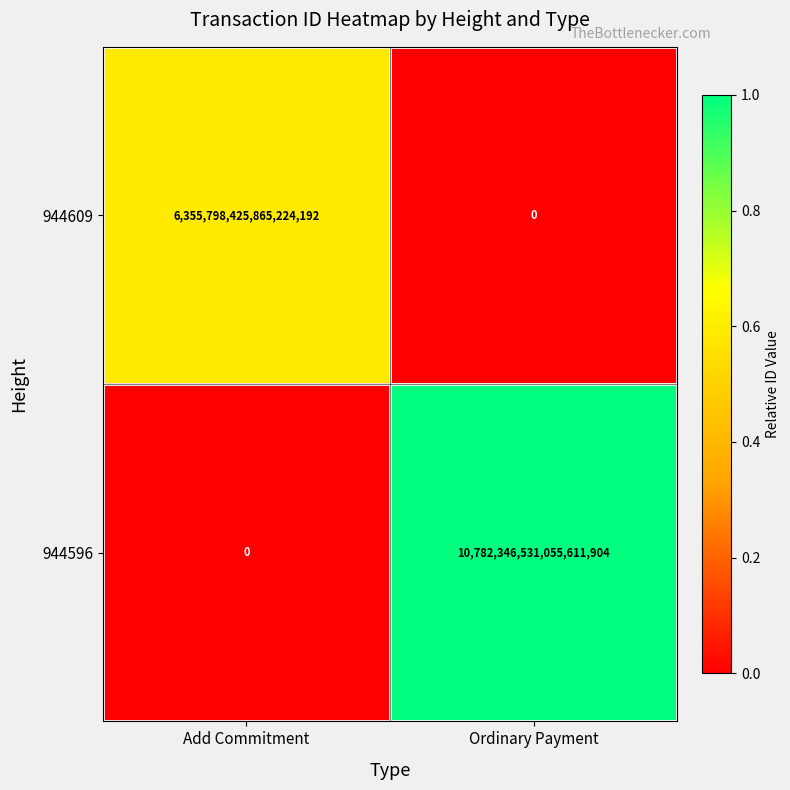

Is the value of 944596 at Ordinary Payment greater than the value of 944609 at Add Commitment?

Yes